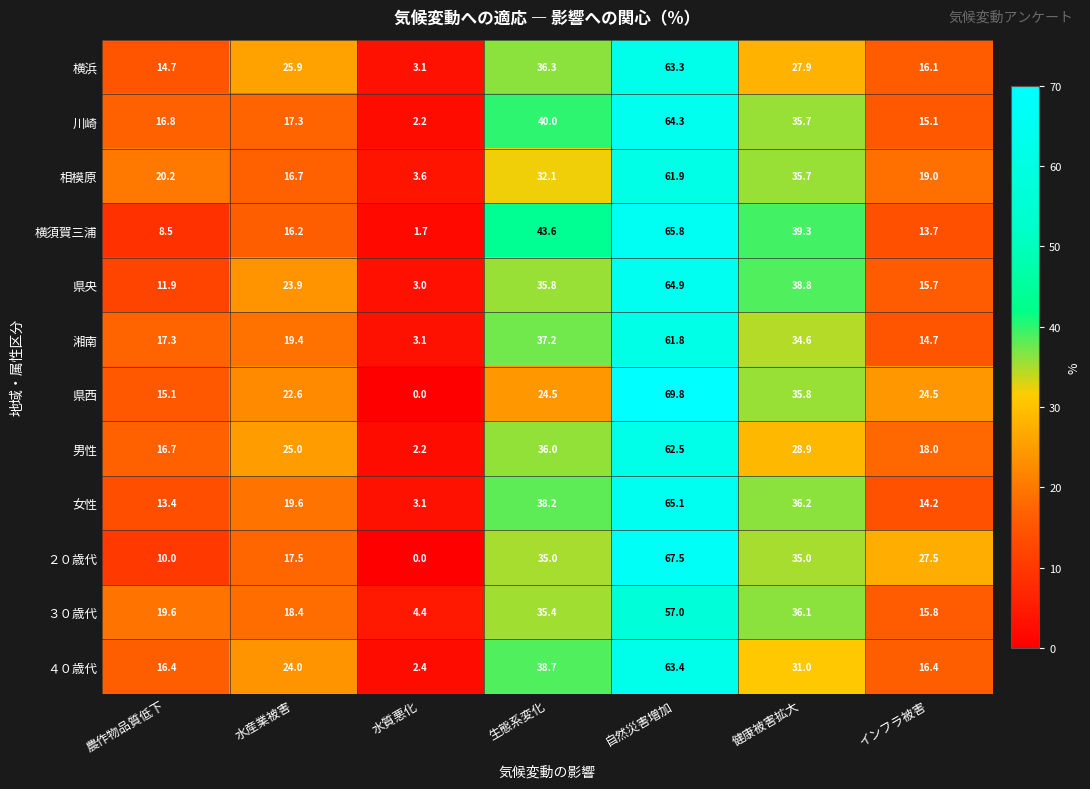

What is the approximate value of 男性 at 水産業被害?

25.0